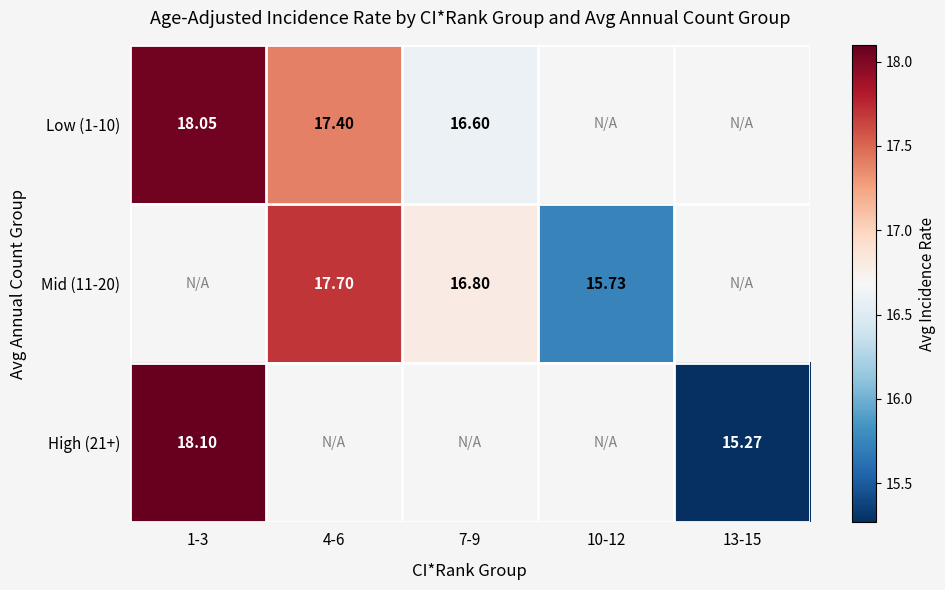

Is the value of Mid (11-20) at 10-12 greater than the value of Low (1-10) at 1-3?

No